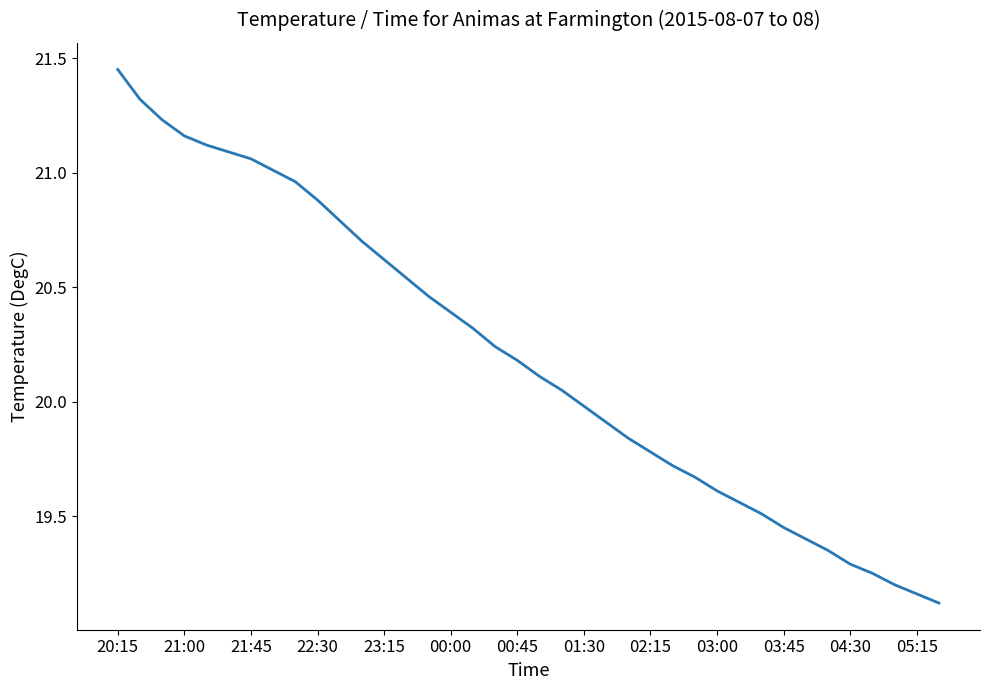

What is the minimum value shown in the chart?

19.1